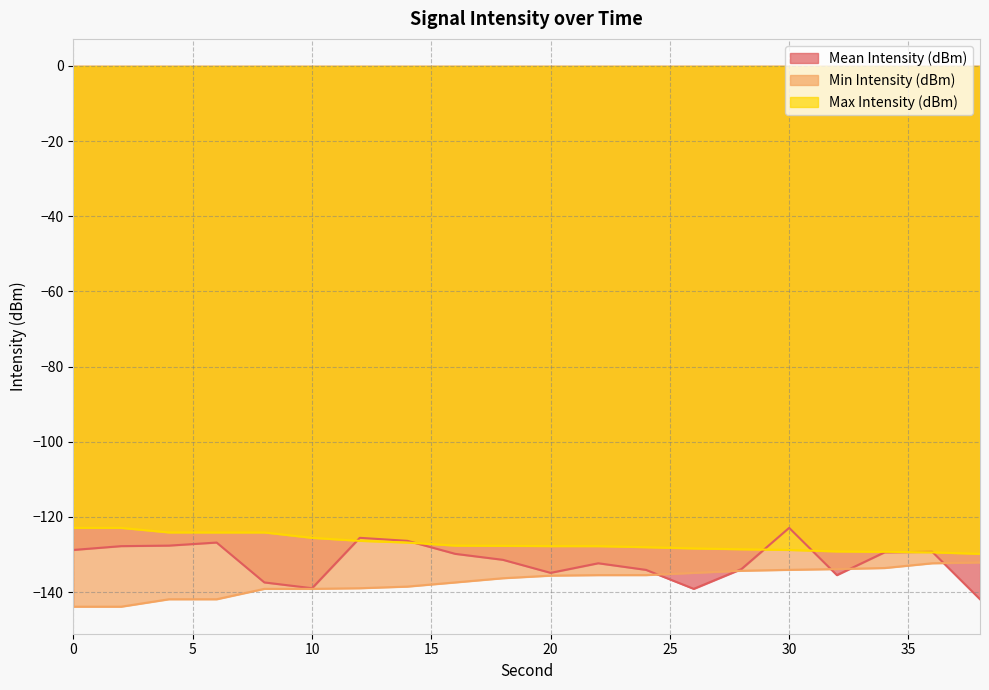

What are all the series names shown in the legend?

Mean Intensity (dBm), Min Intensity (dBm), Max Intensity (dBm)